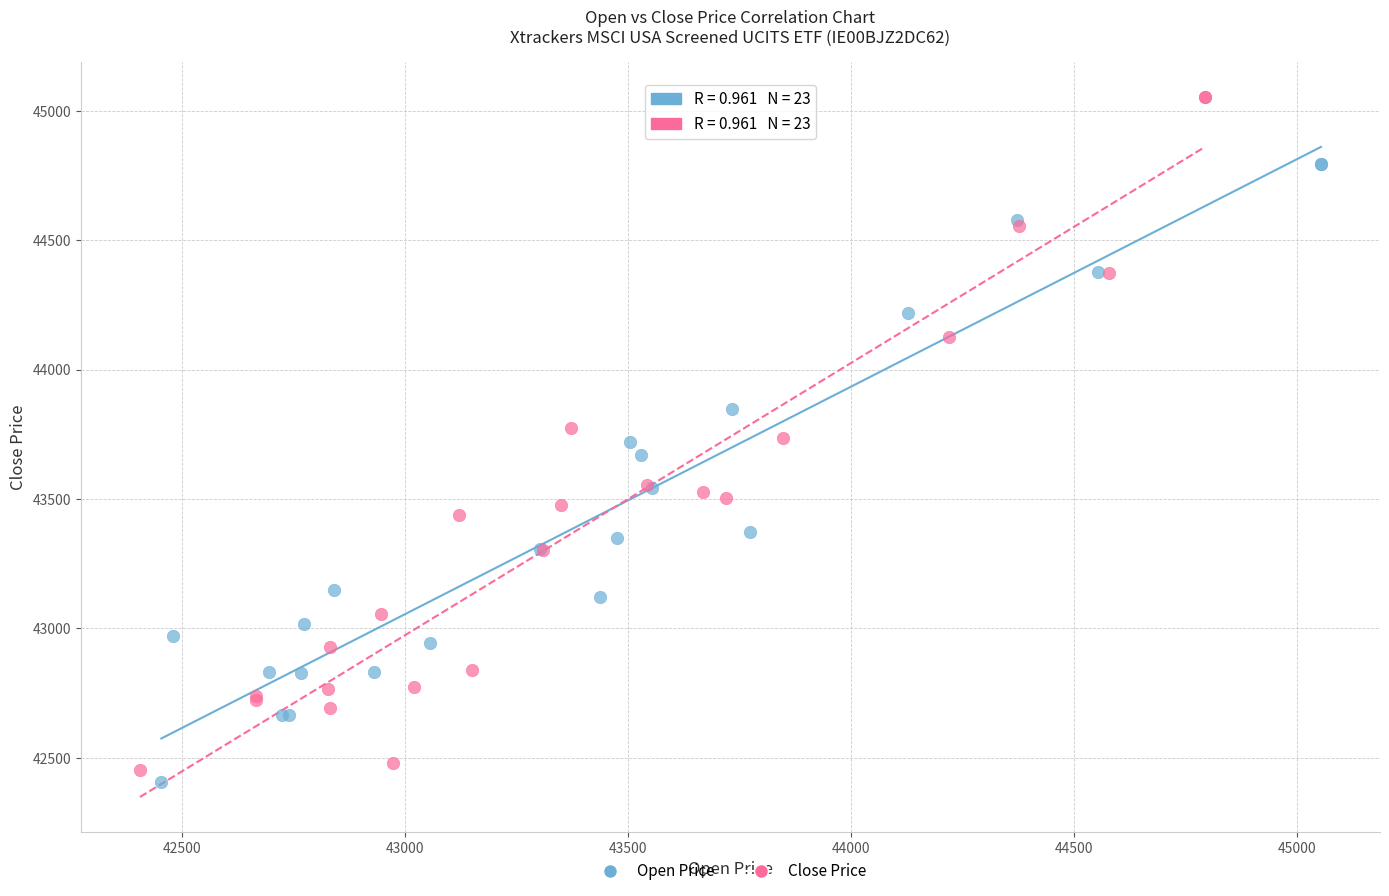

Which series has the widest spread of Y values?

Close Price